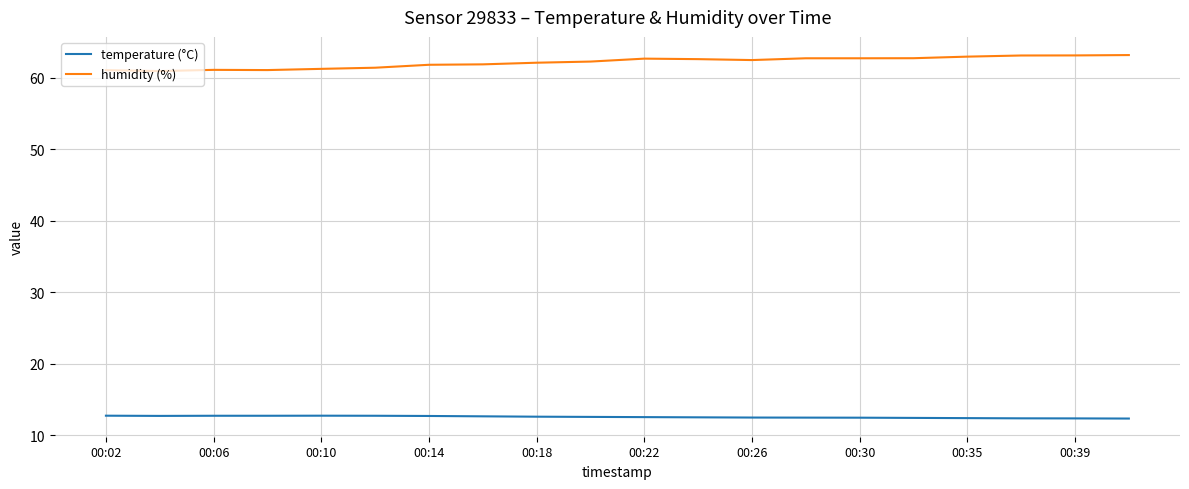

What is the difference between the maximum and minimum values in the humidity (%) series?

2.2